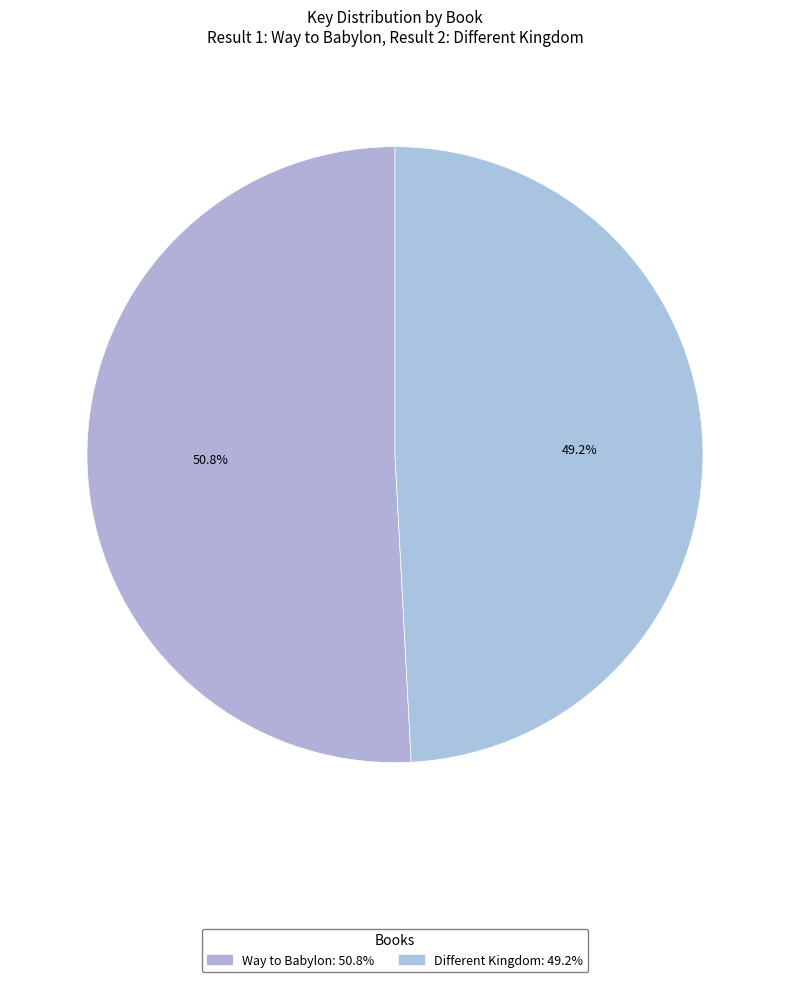

What is the ratio of the value at Different Kingdom to the value at Way to Babylon?

1.0